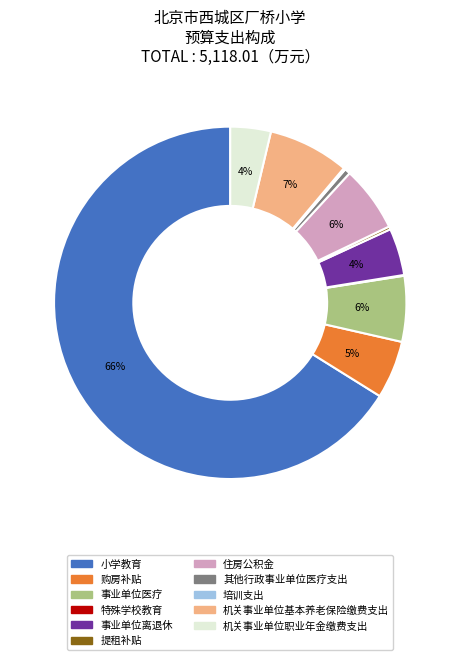

Combined, do 机关事业单位基本养老保险缴费支出 and 机关事业单位职业年金缴费支出 account for over 50%?

No